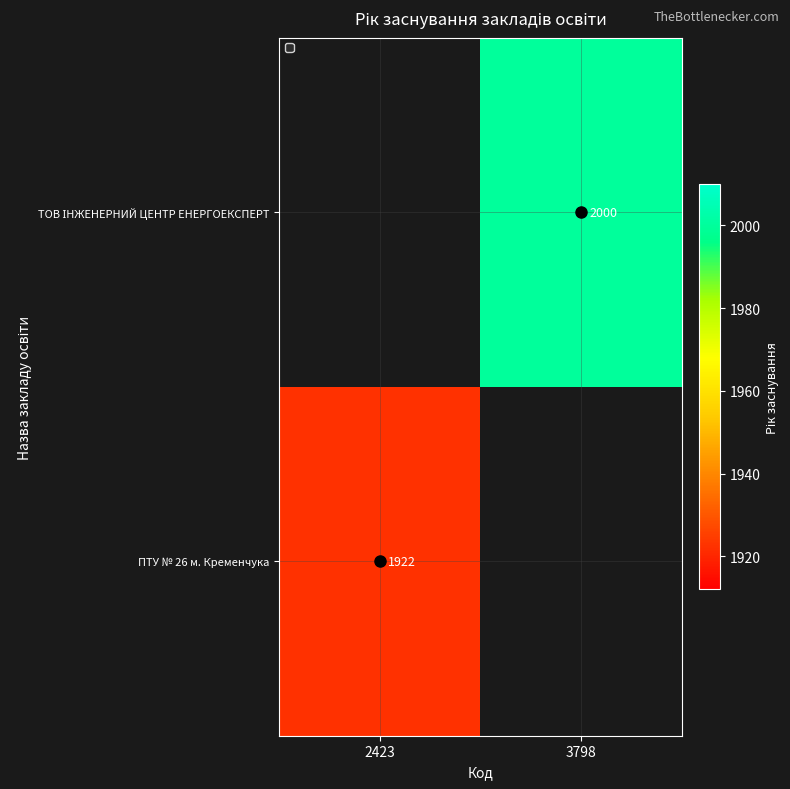

At how many categories does at least one series exceed 1934?

1